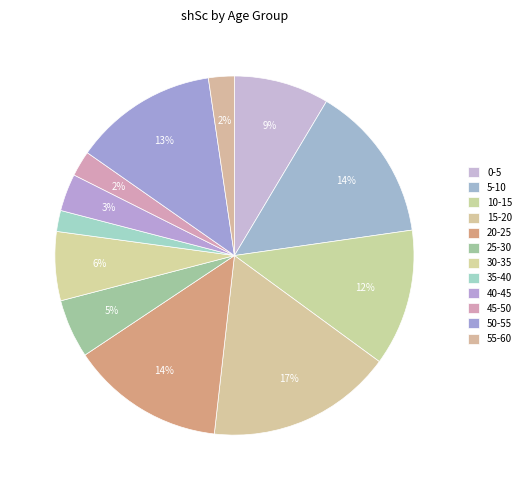

Is it true that 30-35 is 6% of the pie?

True